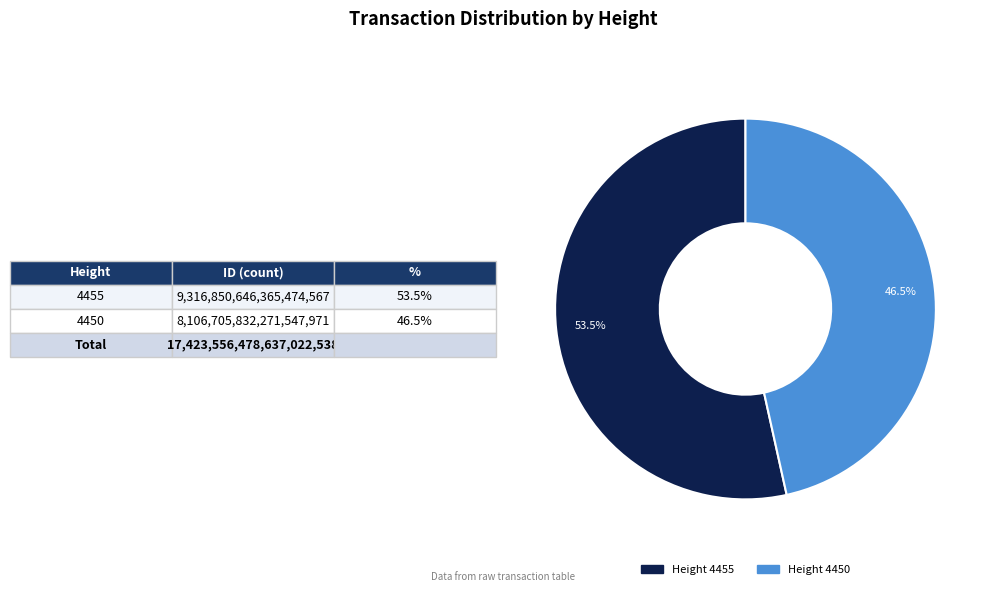

Does Height 4450 represent more than half of the total?

No